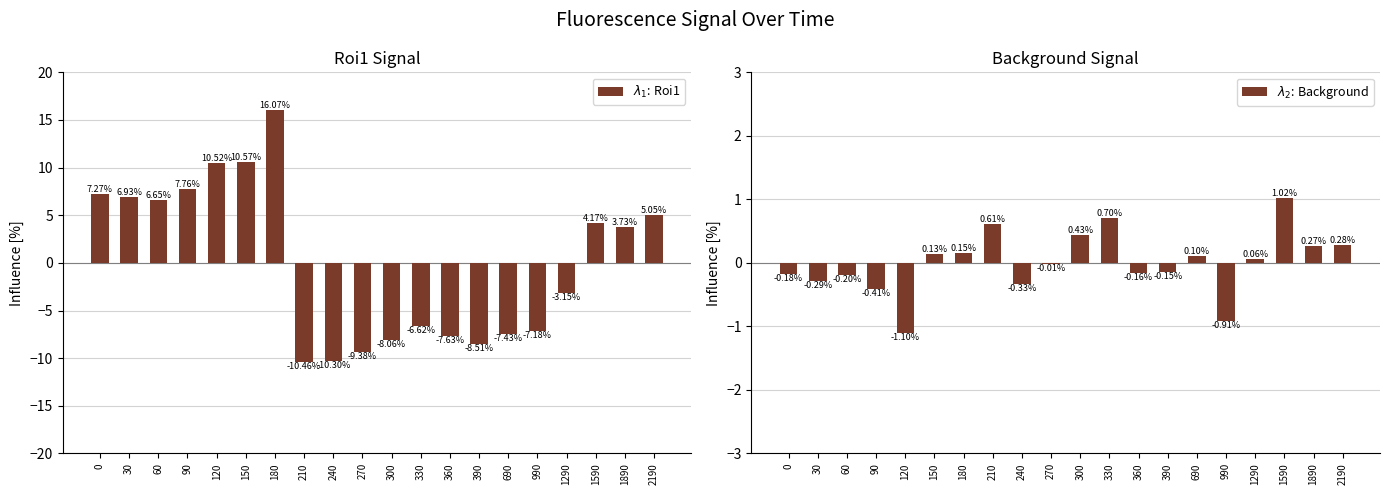

How many distinct data groups are displayed?

2